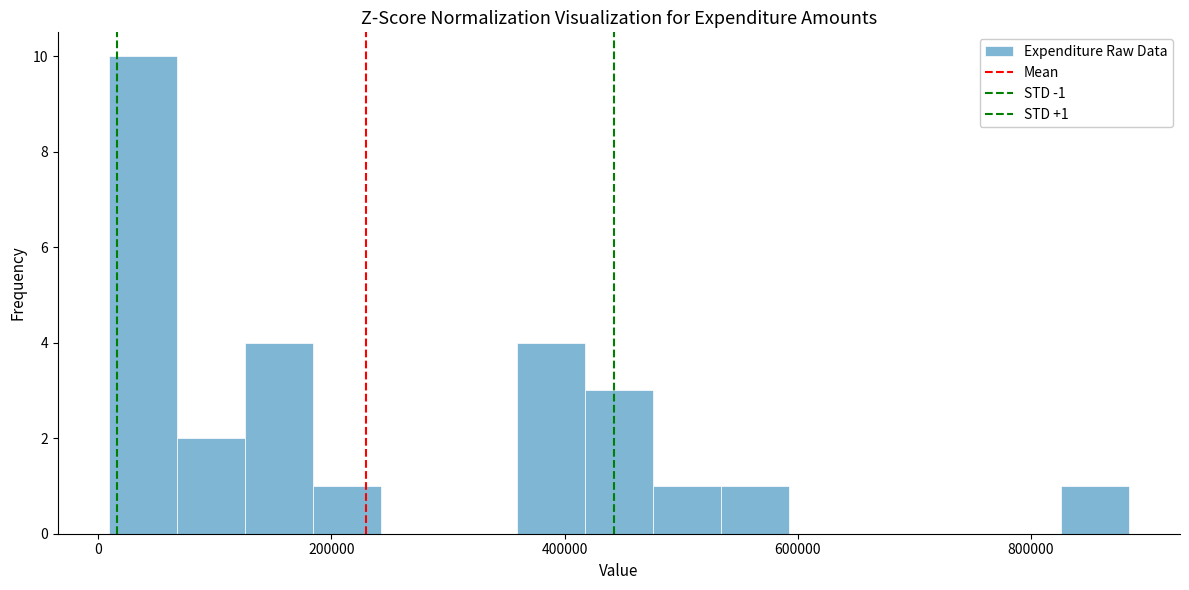

Around what value on the x-axis is the tallest bar? Give the approximate position of its centre, as read against the axis.

40000